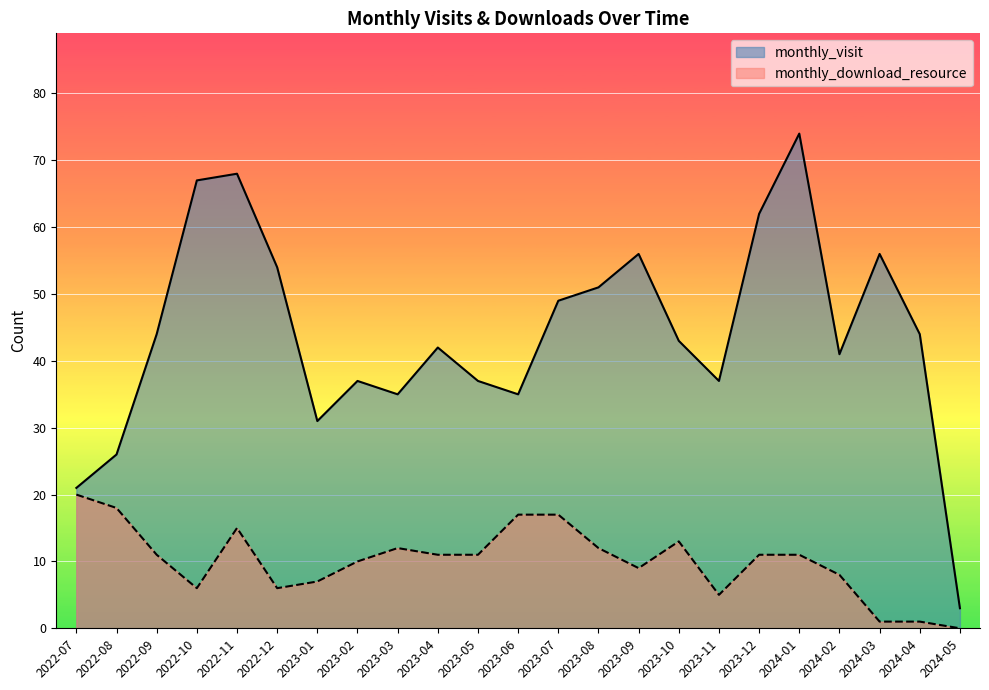

What is the sum of all monthly_visit values?

1013